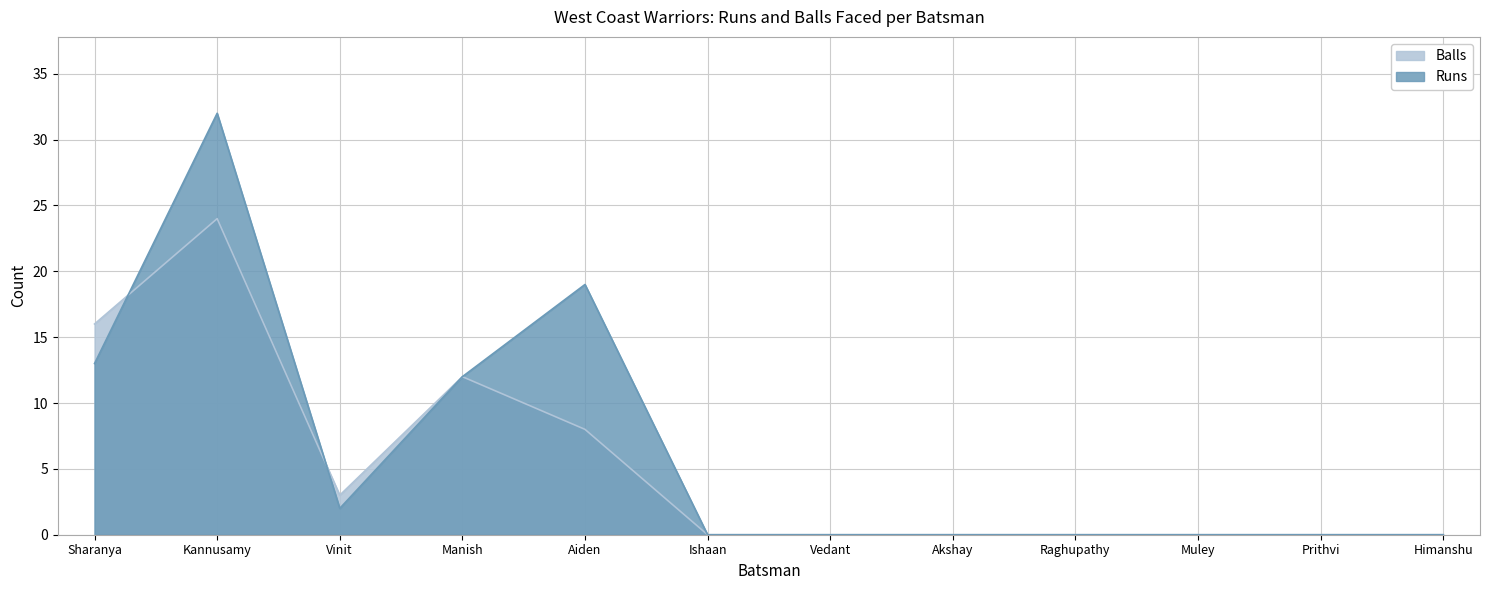

What is the maximum value shown in the chart?

32